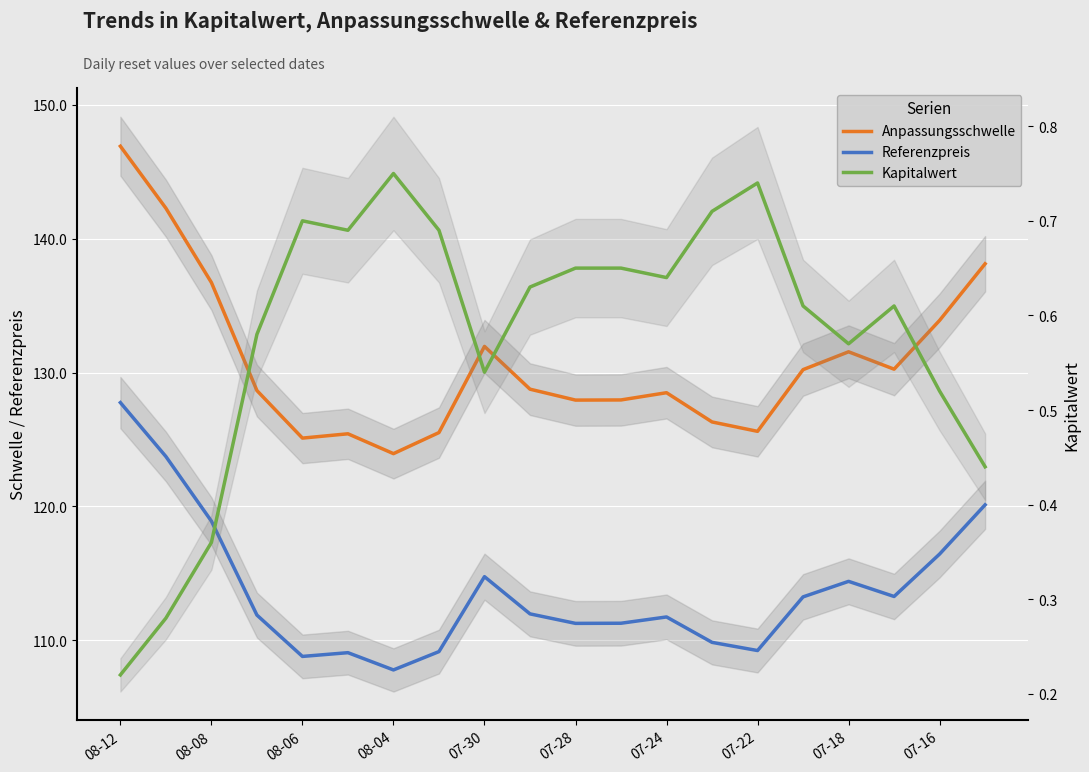

At how many categories does at least one series exceed 138?

3